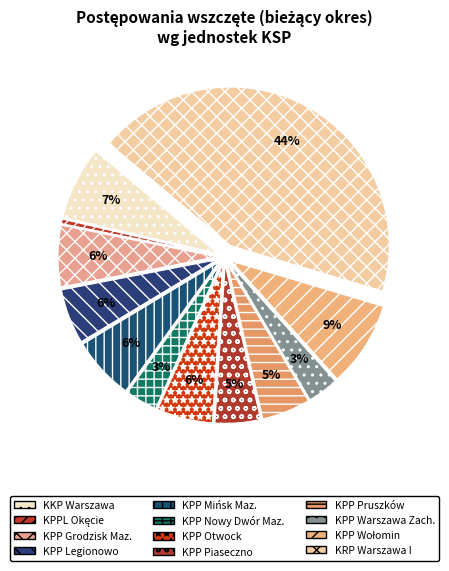

What is the largest slice in the pie chart?

KRP Warszawa I